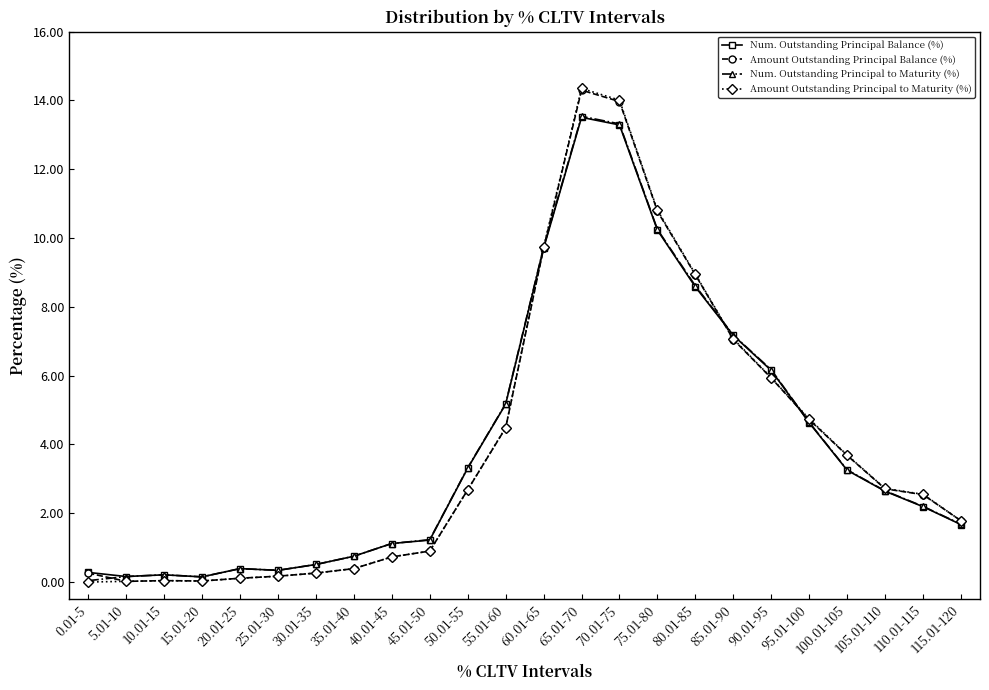

What is the label of the 17th point from the right?

35.01-40